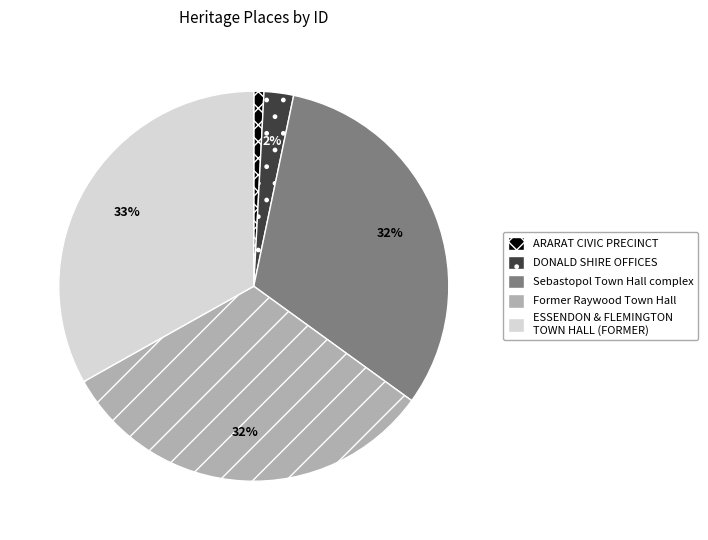

What percentage is the ARARAT CIVIC PRECINCT slice, to the nearest percent?

1%